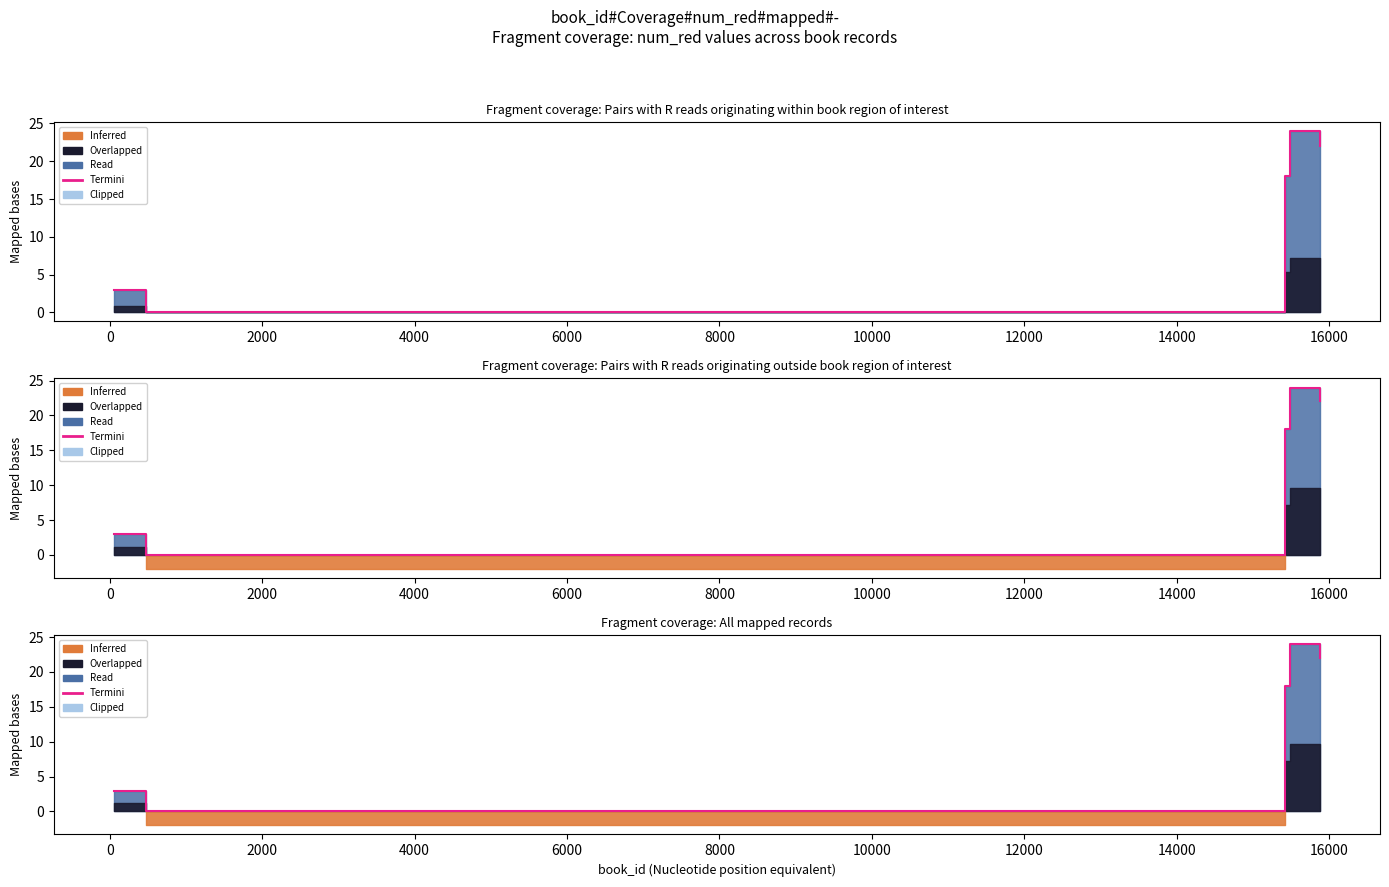

The value at 0 is 14. True or false?

False